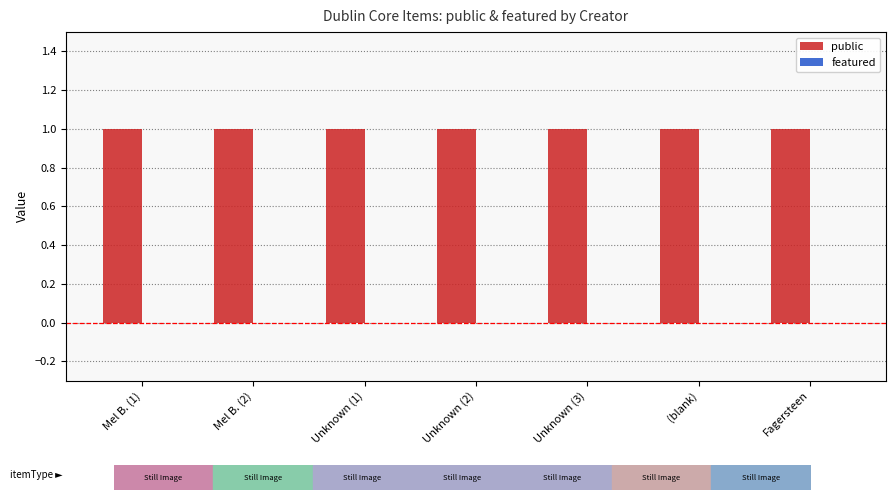

Is the value of public at Fagersteen greater than the value of featured at Unknown (3)?

Yes